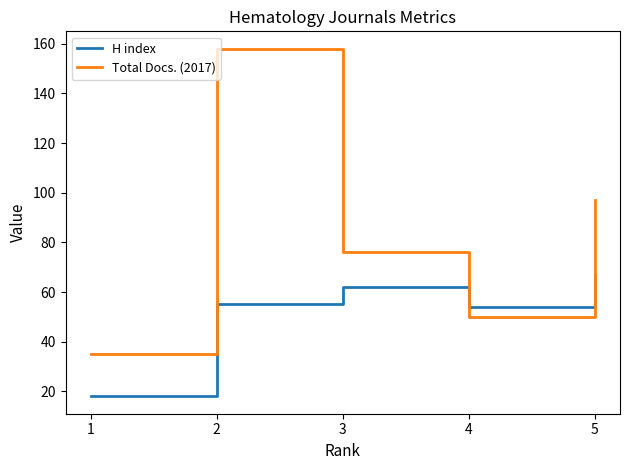

Between which two adjacent categories do H index and Total Docs. (2017) first intersect?

3 and 4